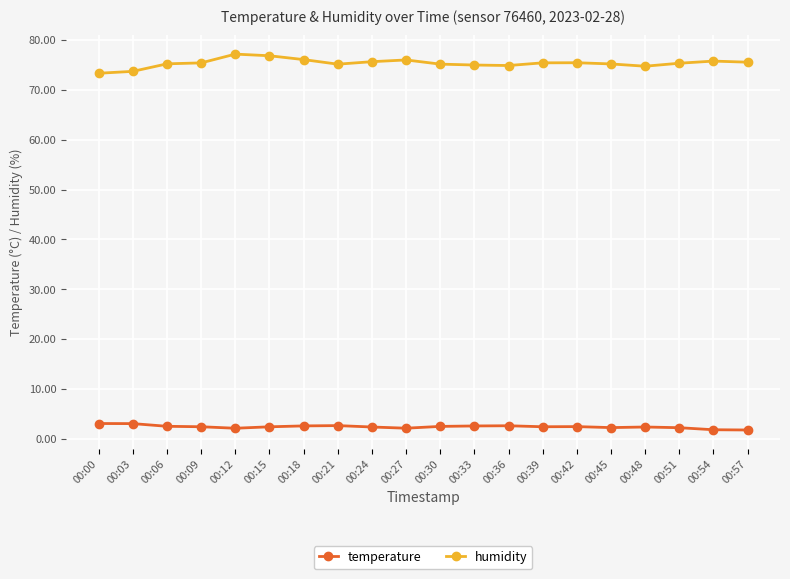

What is the maximum value for humidity?

77.2